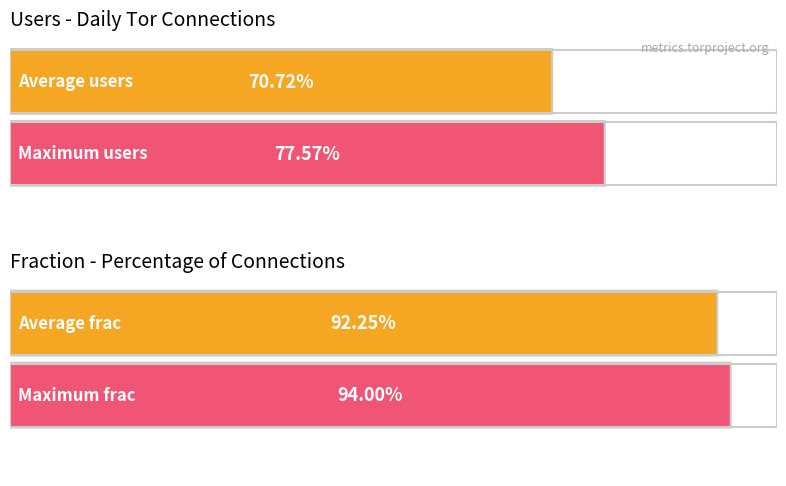

Which series has the largest range (max minus min)?

users